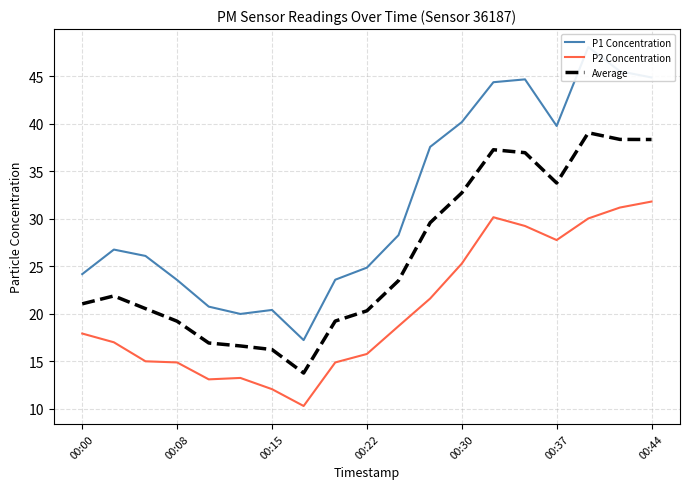

The P1 Concentration series shows 48.0 at 16. True or false?

True